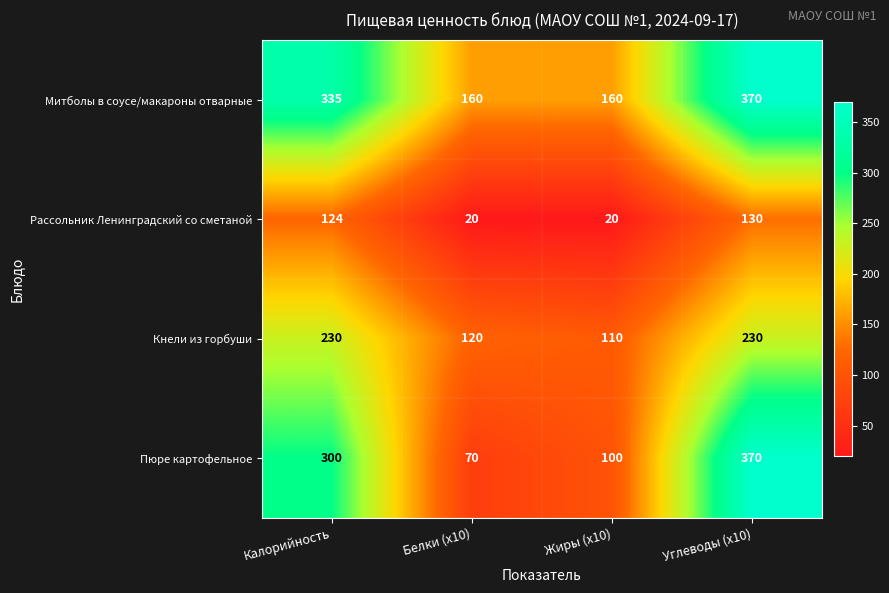

The Рассольник Ленинградский со сметаной series shows 33 at Жиры (x10). True or false?

False